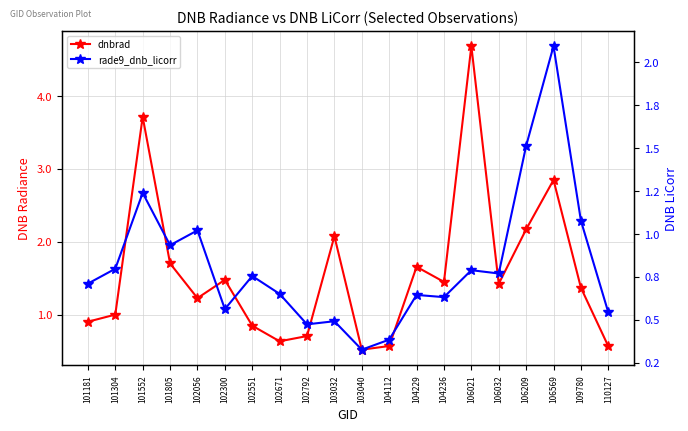

Is the value of dnbrad at 102551 greater than the value of rade9_dnb_licorr at 109780?

No